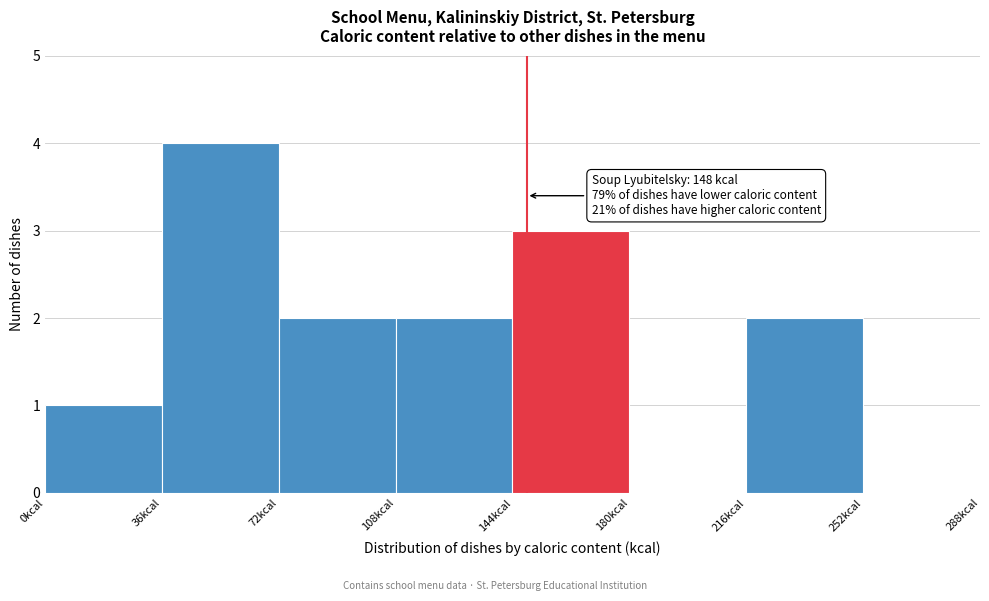

Which range on the x-axis has the tallest bar?

36 to 72